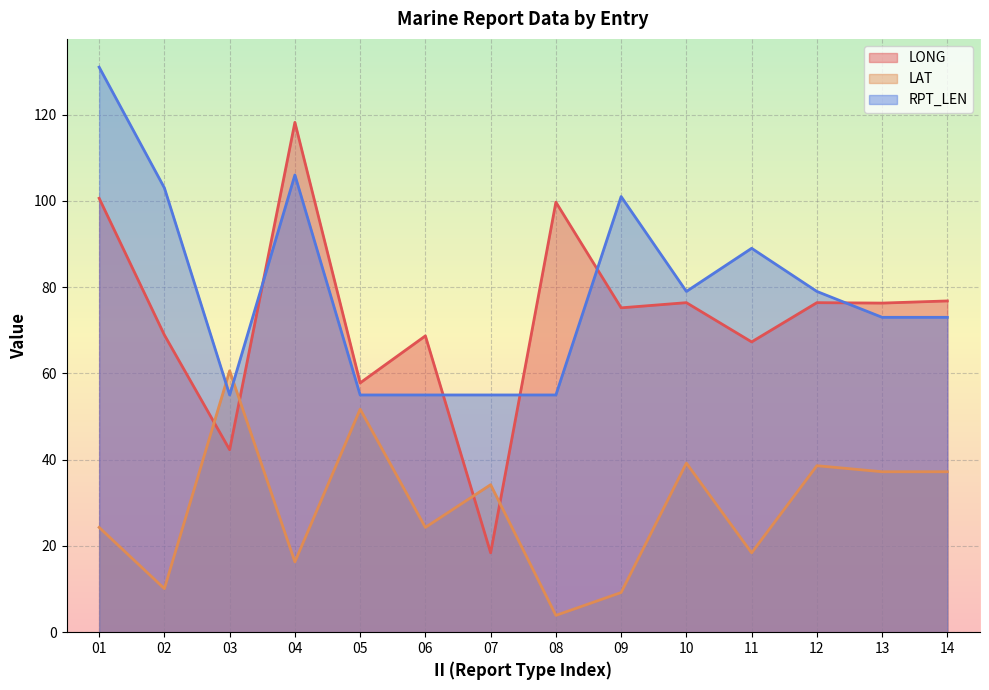

Which series has the largest range (max minus min)?

LONG